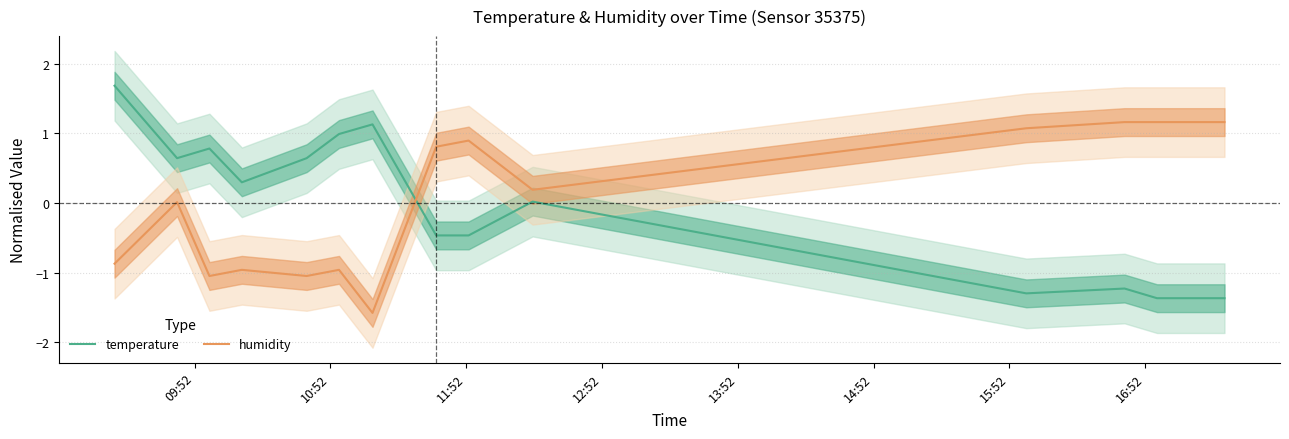

True or false: temperature and humidity cross at least once.

True